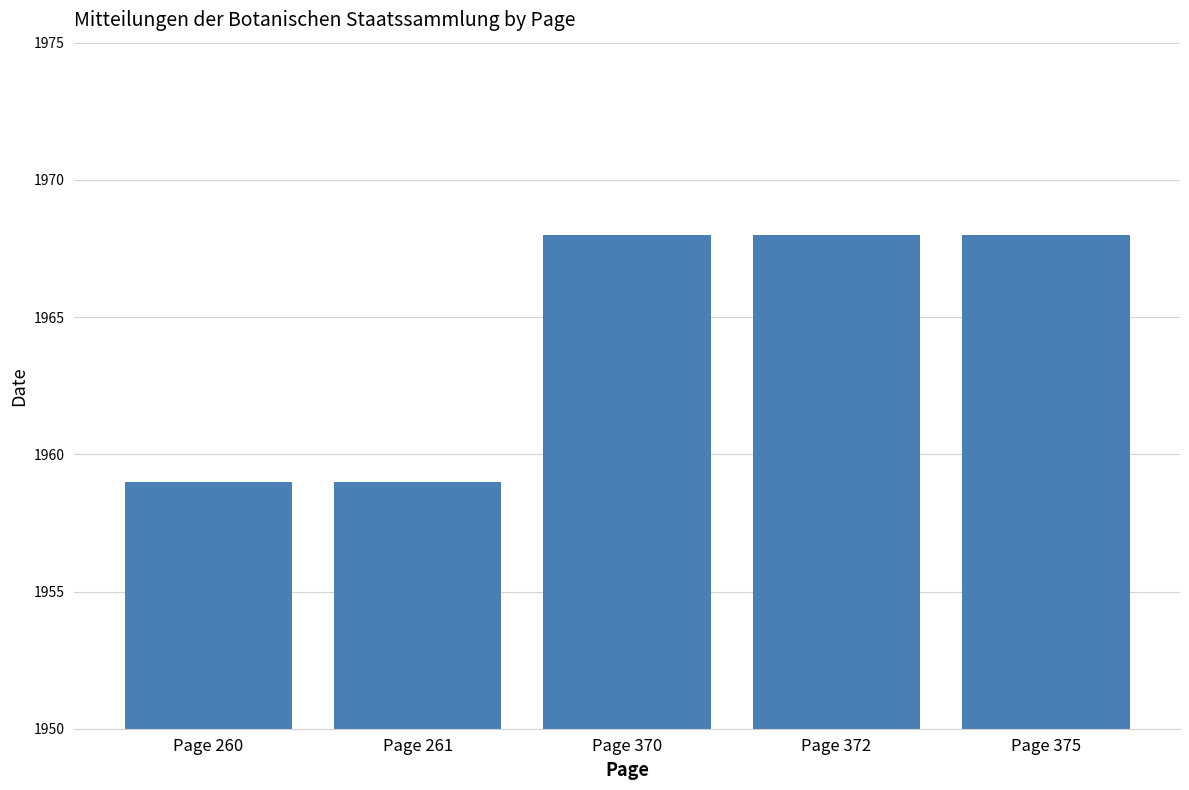

What value does the data have at Page 372?

1968